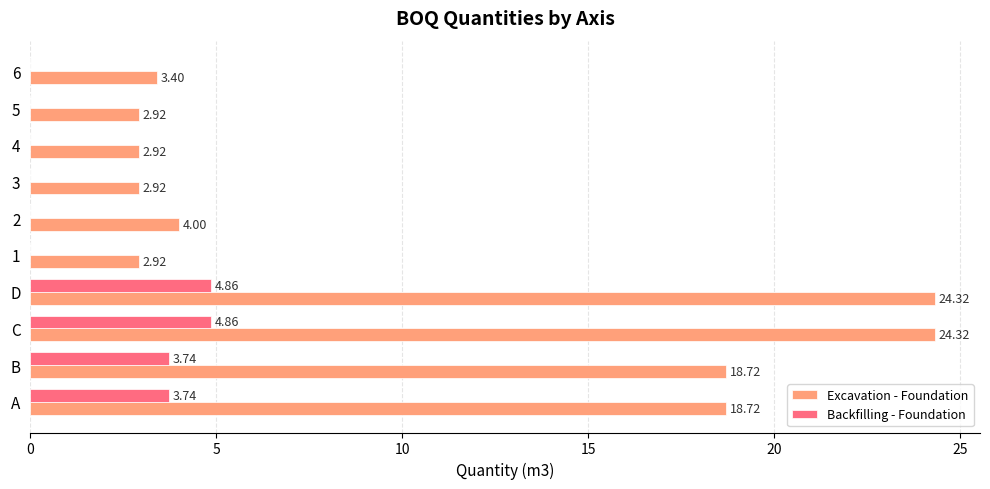

What is the sum of all Backfilling - Foundation values?

17.2